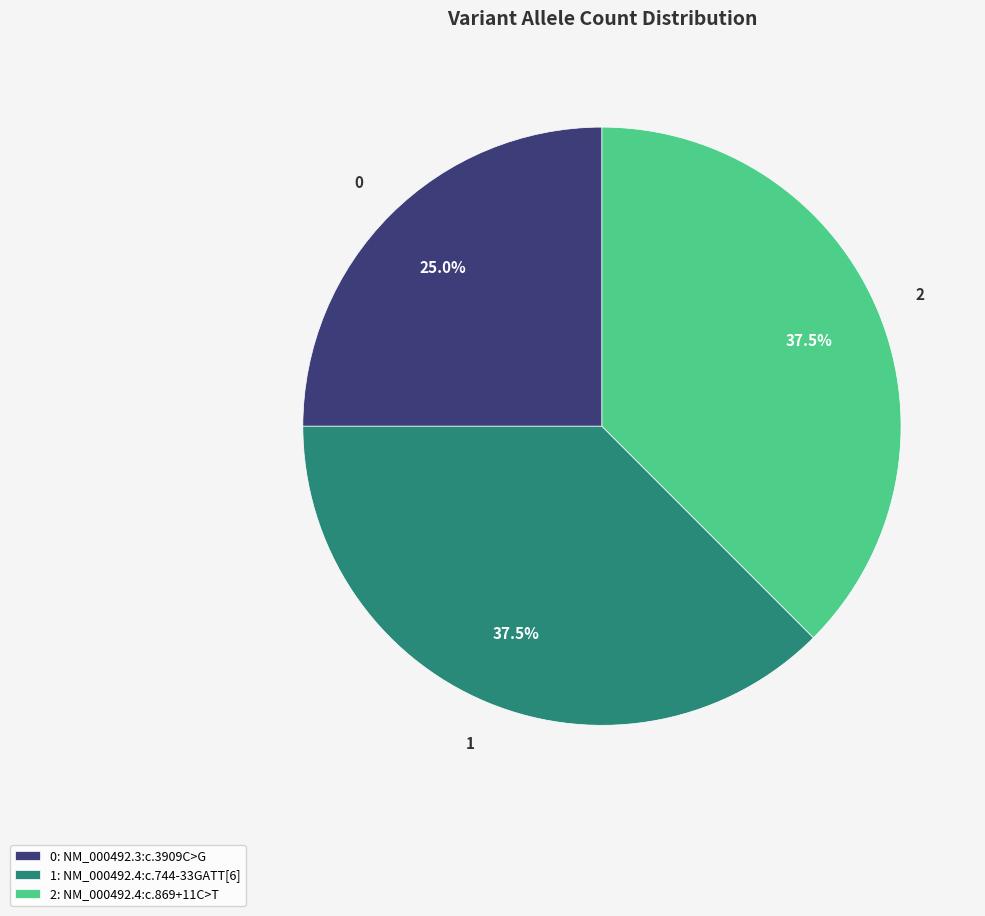

Does any single category account for the majority?

No